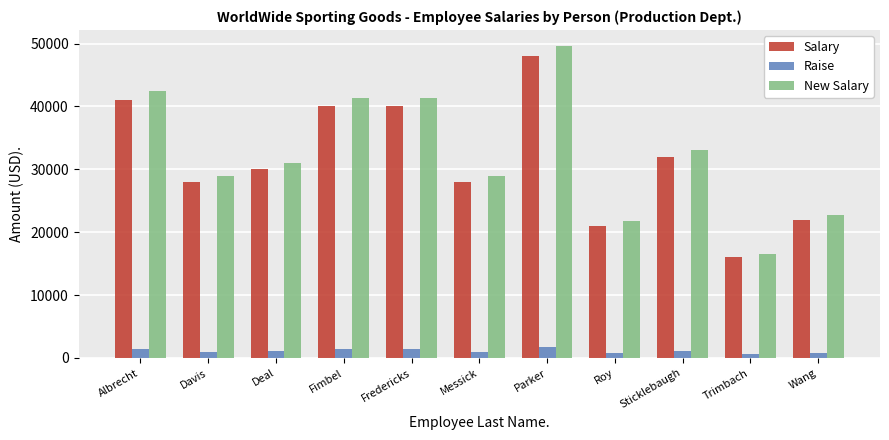

What are all the series names shown in the legend?

Salary, Raise, New Salary